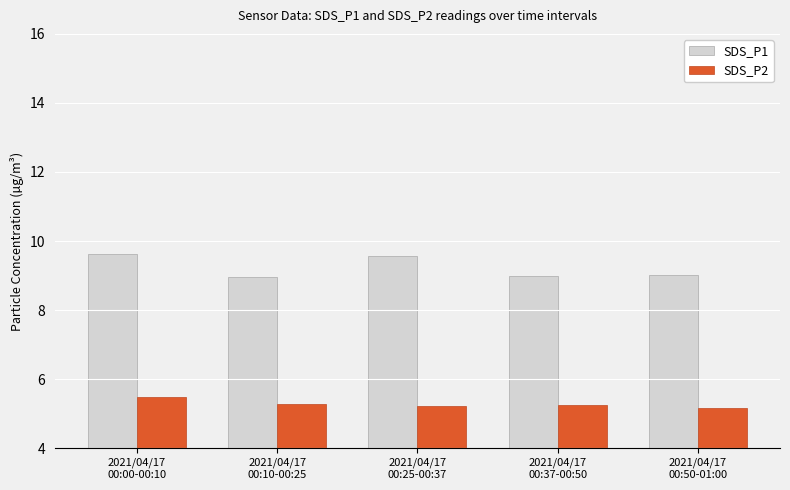

True or false: SDS_P2 has a value of 5.5 at 2021/04/17
00:00-00:10.

True